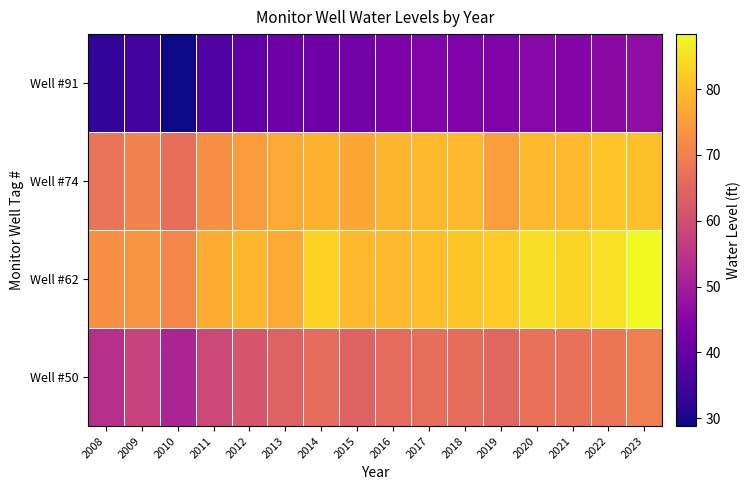

Which label corresponds to the smallest value in the chart?

2010